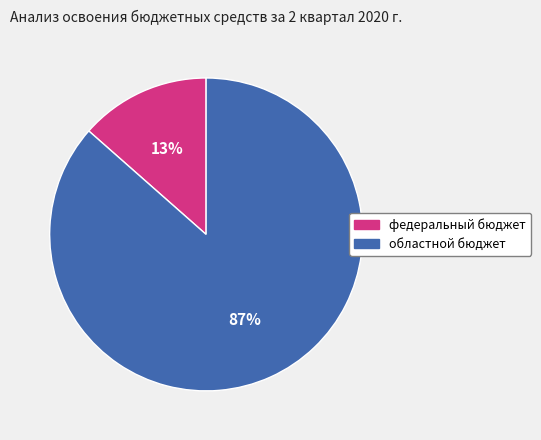

To the nearest percent, what portion does федеральный бюджет represent?

13%